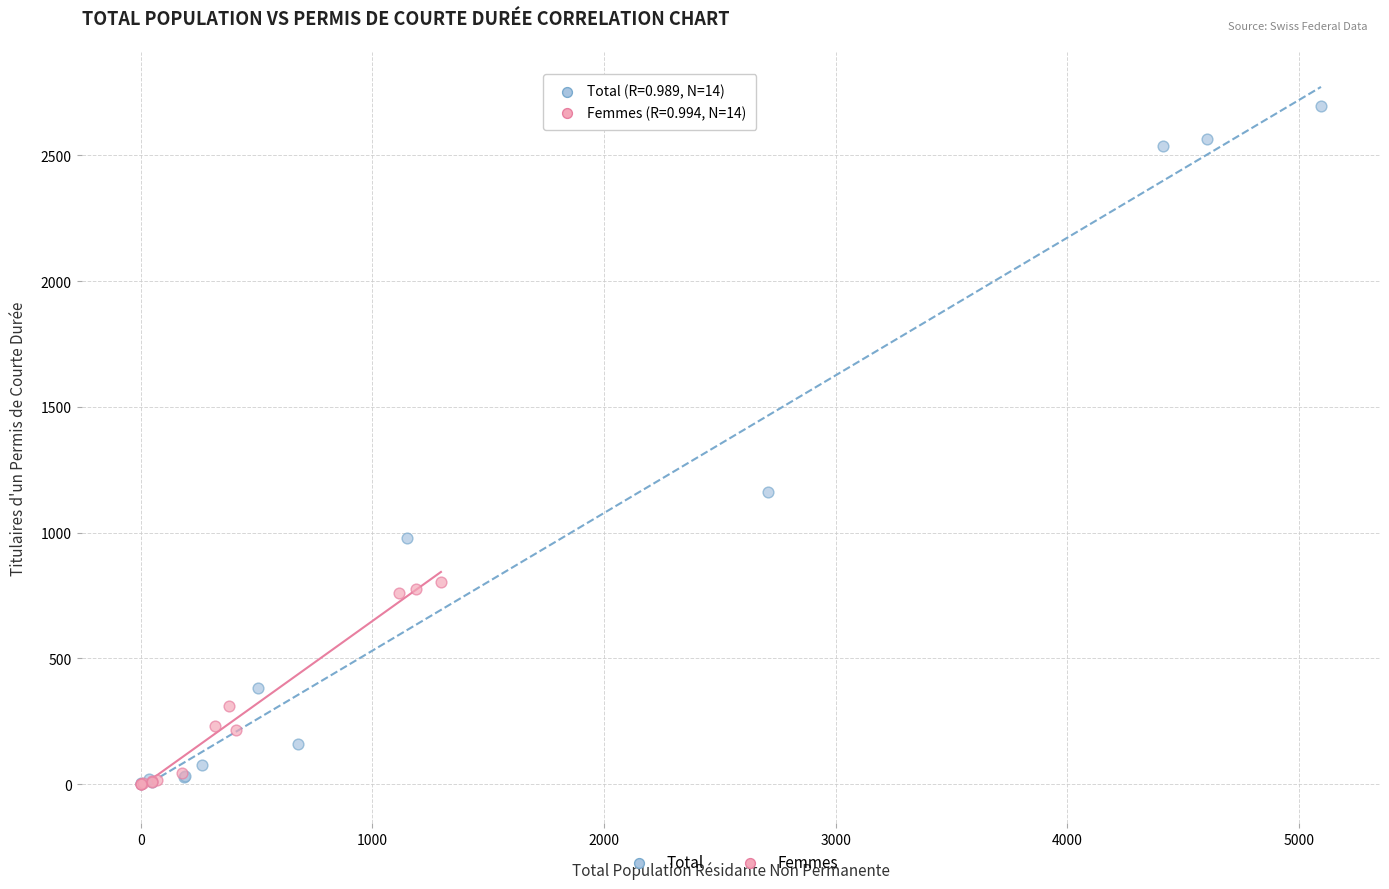

Which series contains the highest Y value?

Total